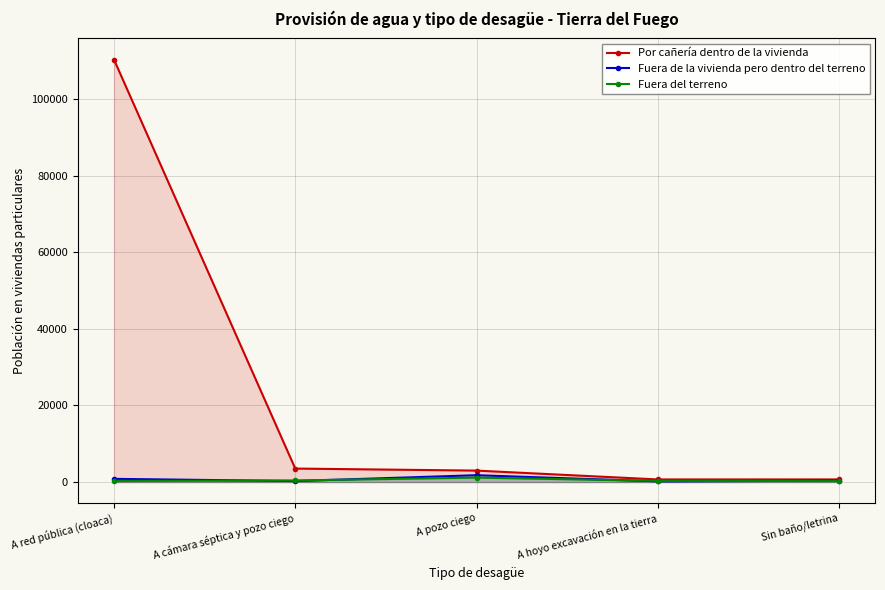

What is the difference between the maximum and second lowest values in the Fuera del terreno series?

877